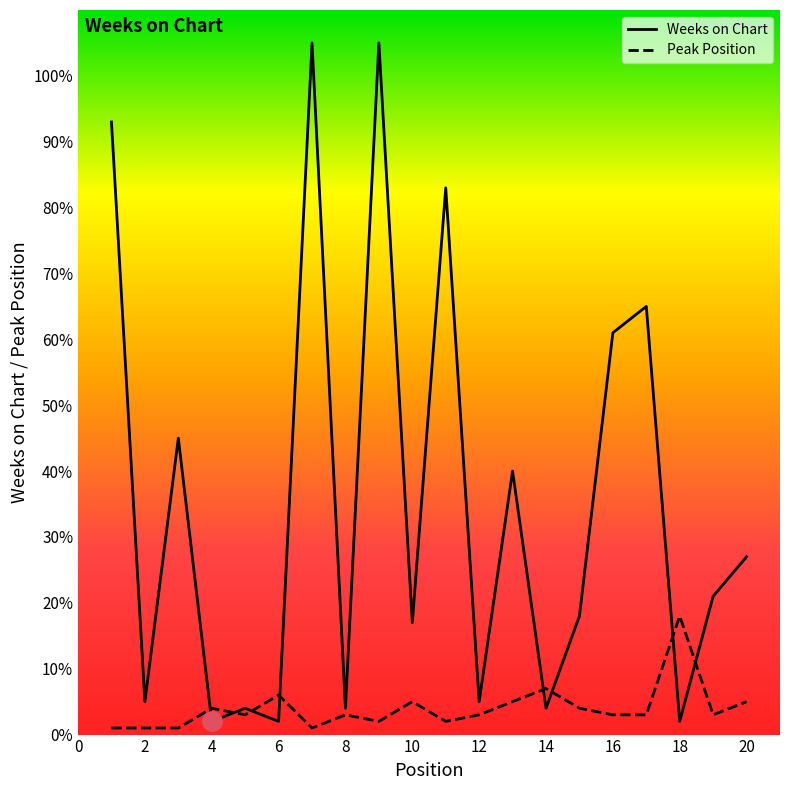

Is the value of Weeks on Chart at 14 greater than the value of Peak Position at 19?

Yes